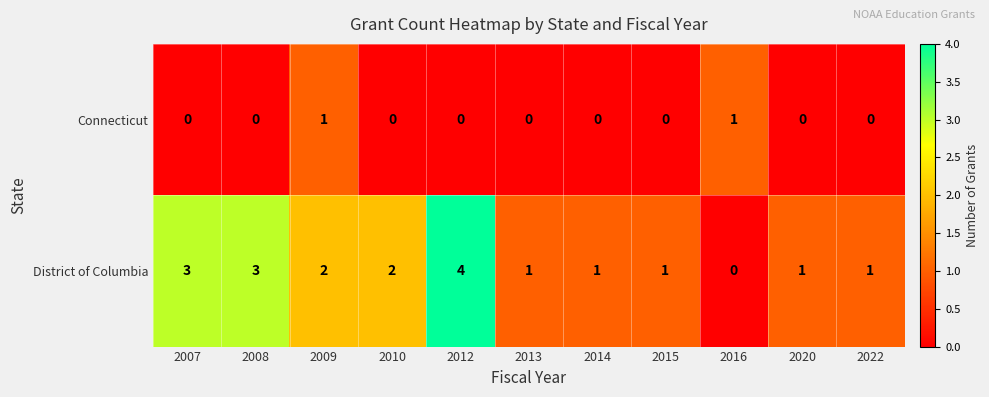

The District of Columbia series shows 4 at 2012. True or false?

True